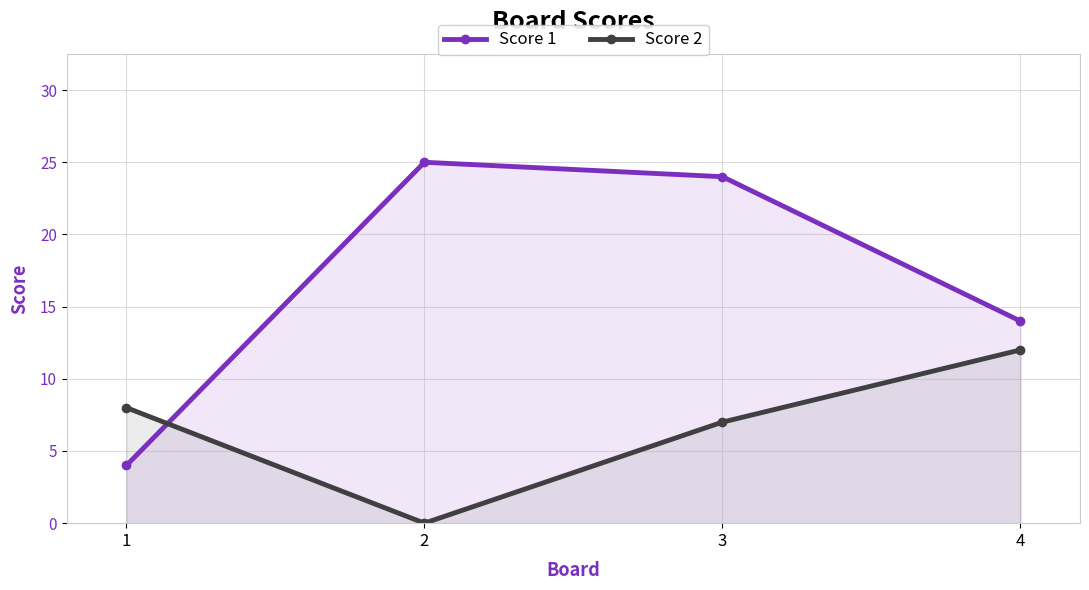

How many lines are shown in the chart?

2